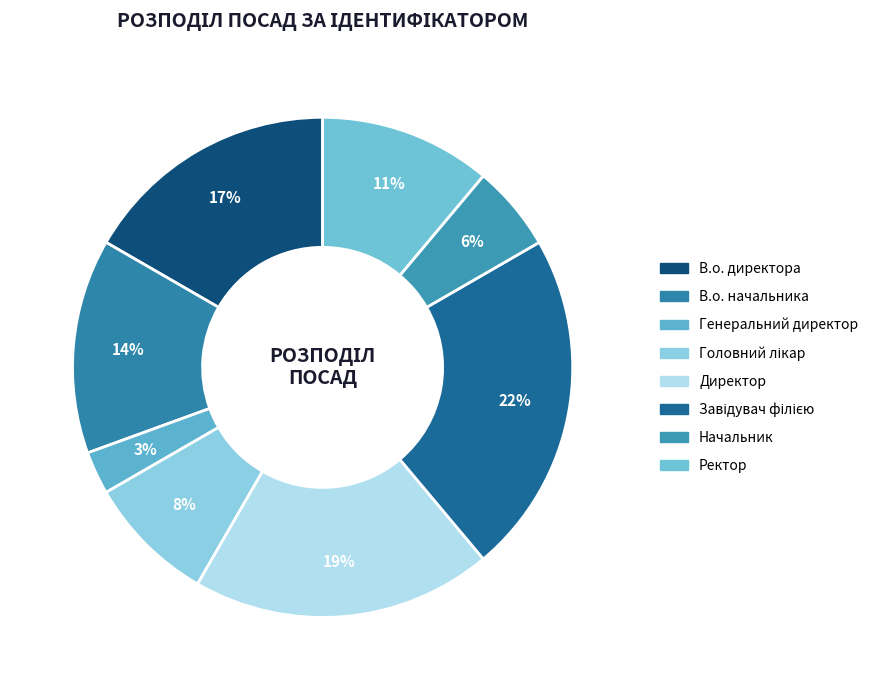

What percentage is the В.о. директора slice, to the nearest percent?

17%